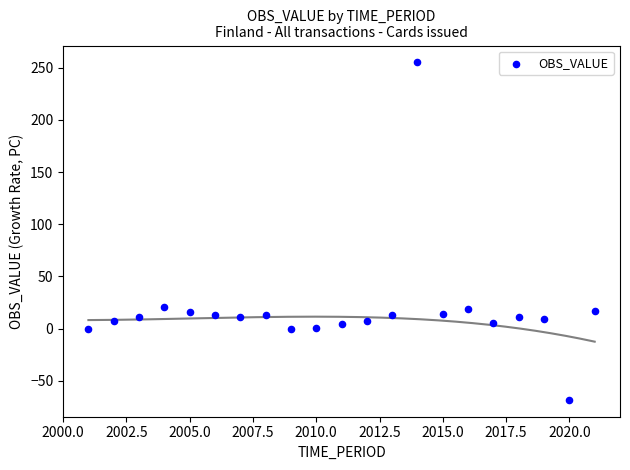

What is the range of Y values (max minus min)?

323.5